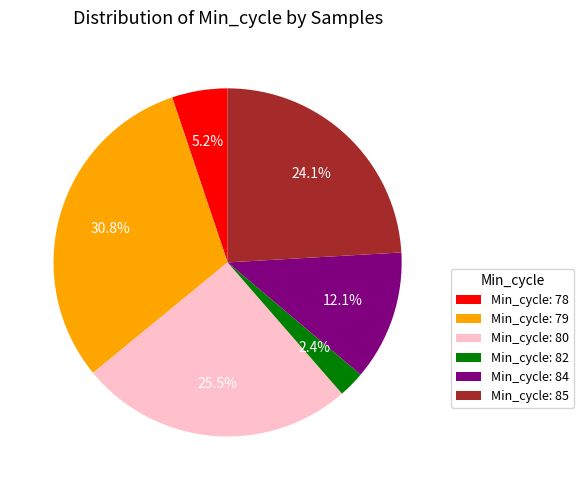

What is the ratio of the value at Min_cycle: 80 to the value at Min_cycle: 78?

4.9